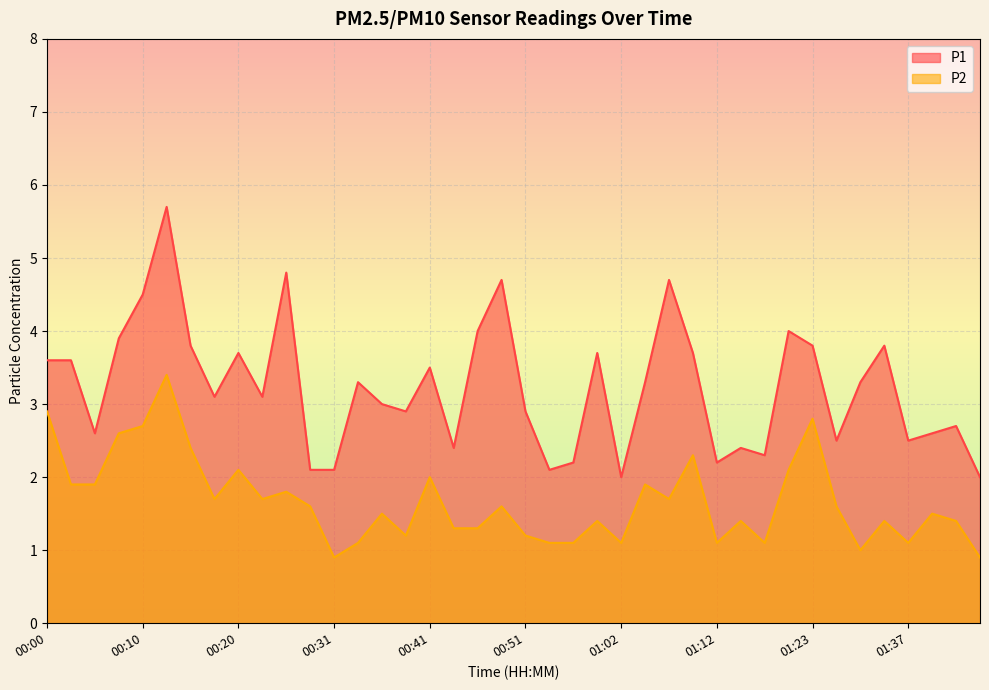

What are all the series names shown in the legend?

P1, P2